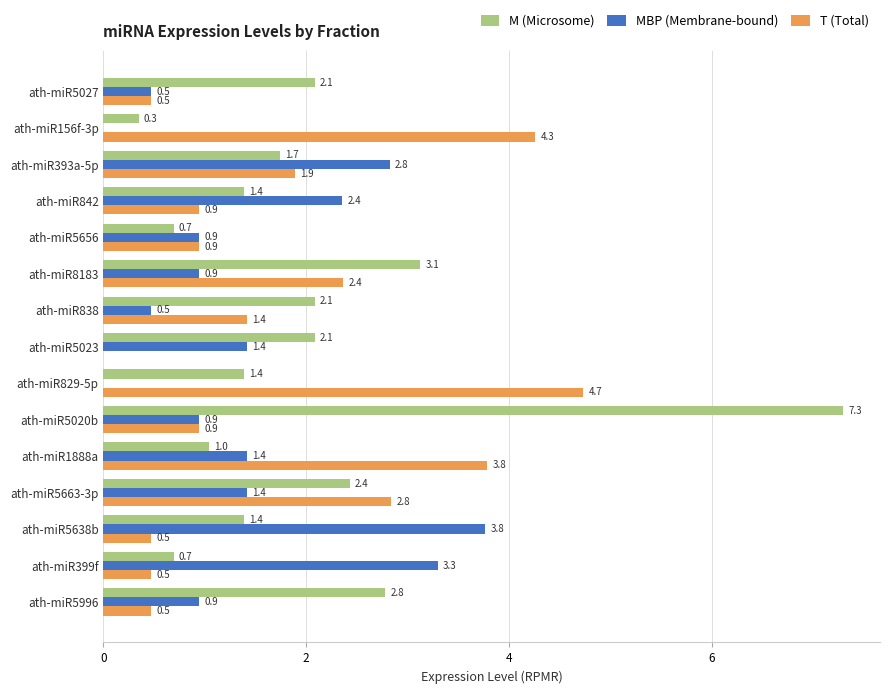

What is the greatest value displayed?

7.3